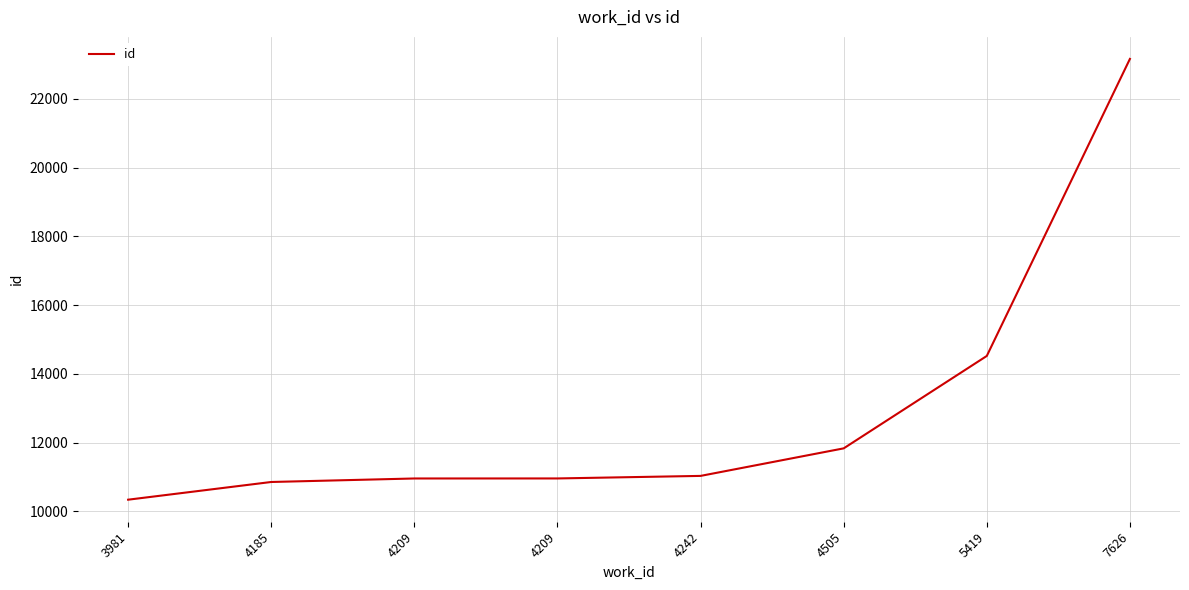

How many values are below 11034?

4